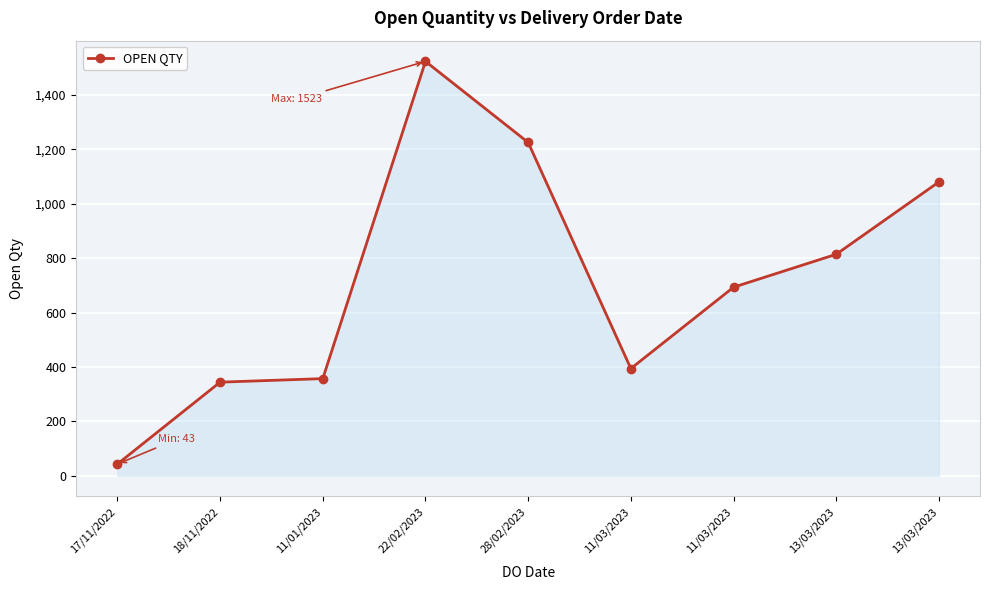

How many lines are shown in the chart?

1